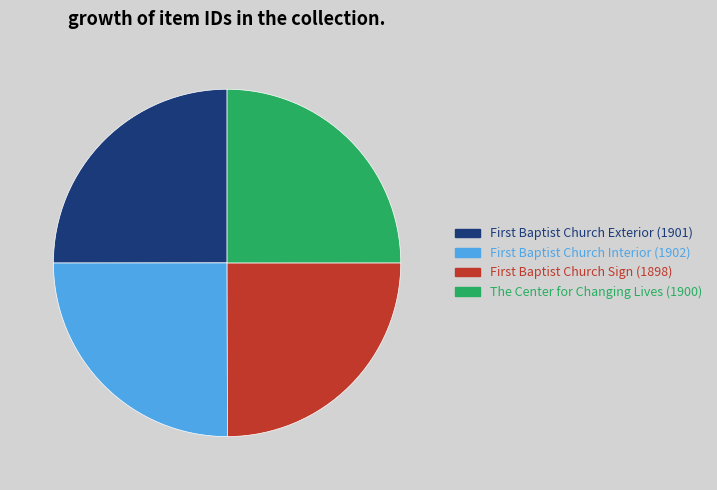

Is it true that The Center for Changing Lives is 15% of the pie?

False